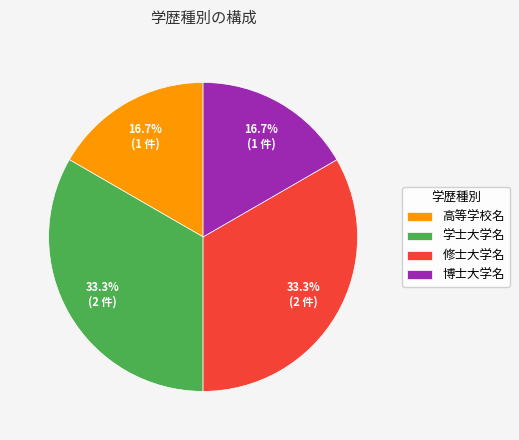

Do 学士大学名 and 修士大学名 together represent more than half of the pie?

Yes